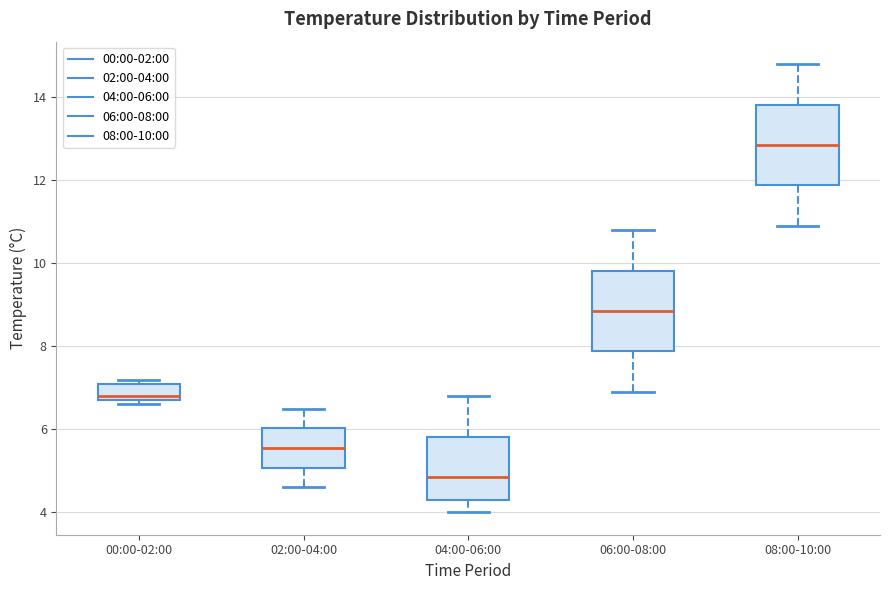

Reading left to right, transcribe this box plot: for each box, give where its median line is, the range the box spans, and where its two whiskers end, as read against the y-axis. The values are not printed on the chart, so give them approximately, as read against the axis.

00:00-02:00: median 6.8 (just above the box's lower edge), box 6.8 to 7.2, whiskers 6.6 to 7.2 (just above the box's upper edge)
02:00-04:00: median 5.6, box 5.0 to 6.0, whiskers 4.6 to 6.6
04:00-06:00: median 4.8, box 4.4 to 5.8, whiskers 4.0 to 6.8
06:00-08:00: median 8.8, box 7.8 to 9.8, whiskers 7.0 to 10.8
08:00-10:00: median 12.8, box 11.8 to 13.8, whiskers 11.0 to 14.8